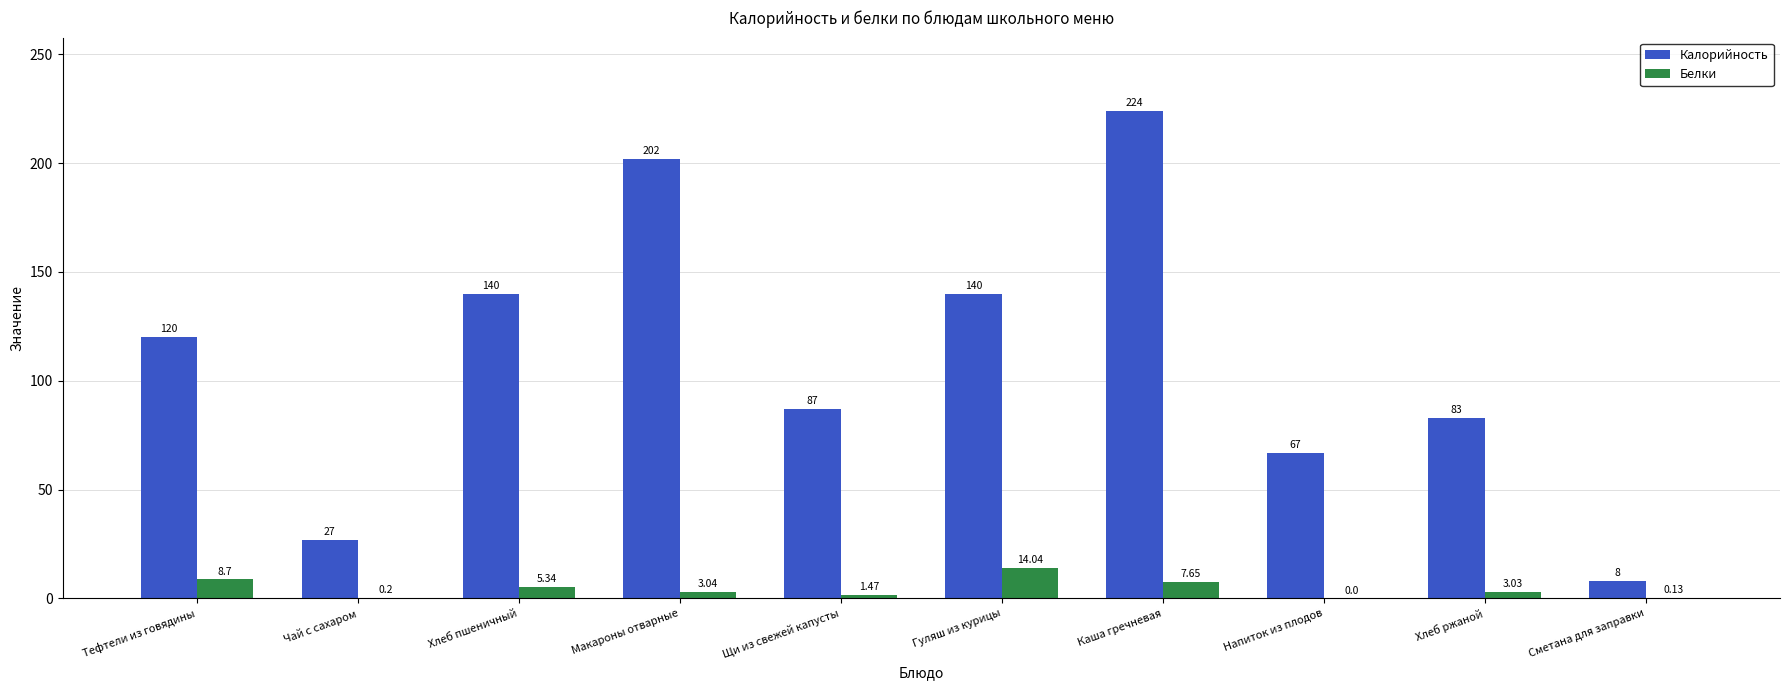

Count the number of categories in the chart.

10